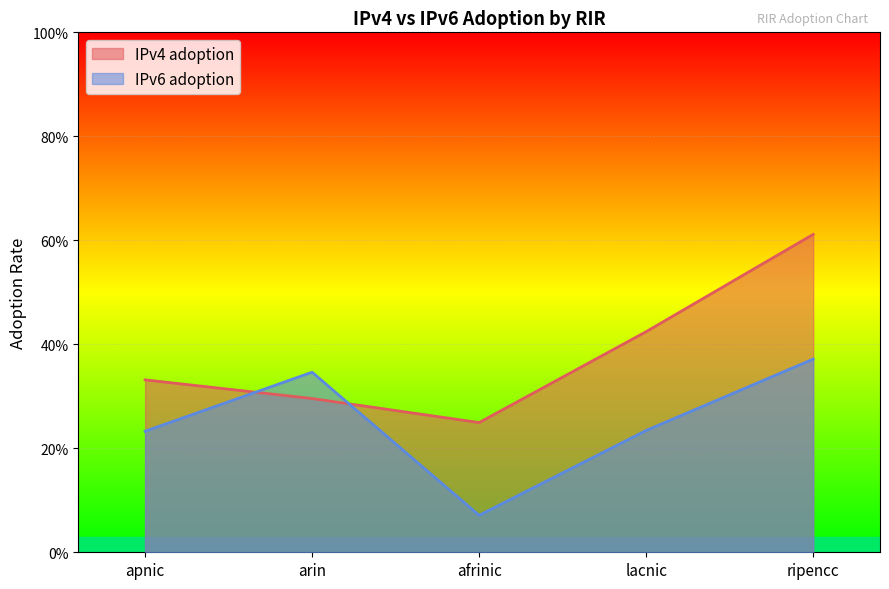

How many lines are shown in the chart?

2